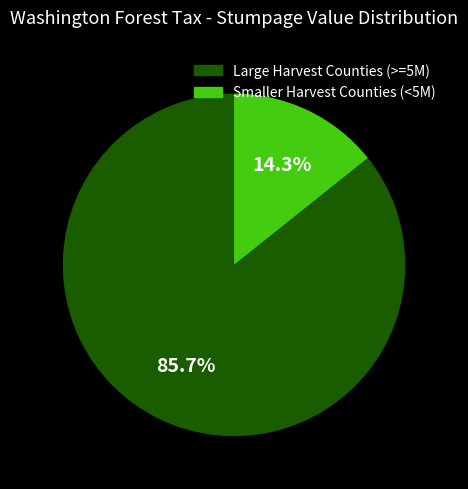

Is there any slice that represents more than half of the pie?

Yes